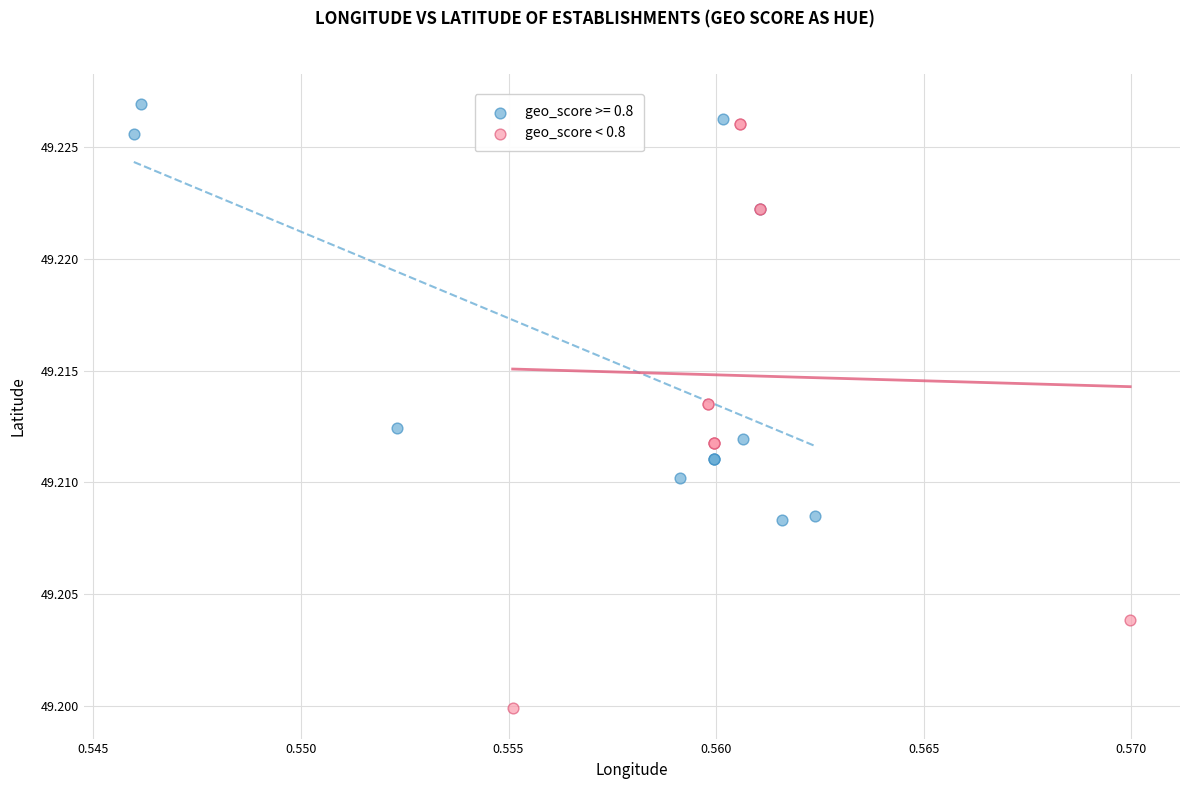

Which series has the widest spread of Y values?

geo_score < 0.8